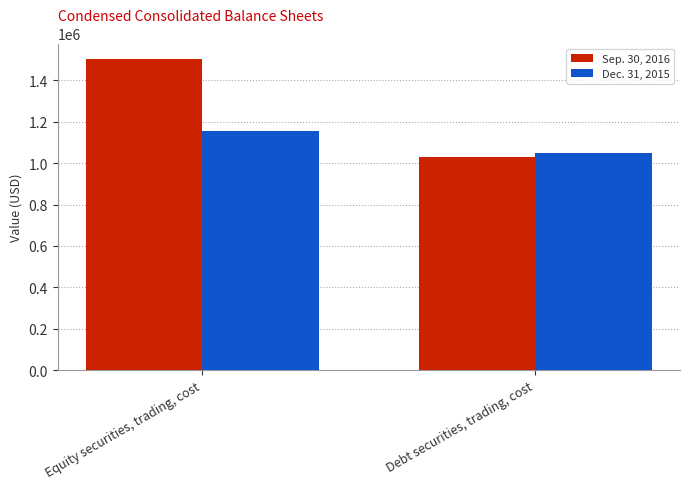

Which category has the highest value across all series?

Equity securities, trading, cost